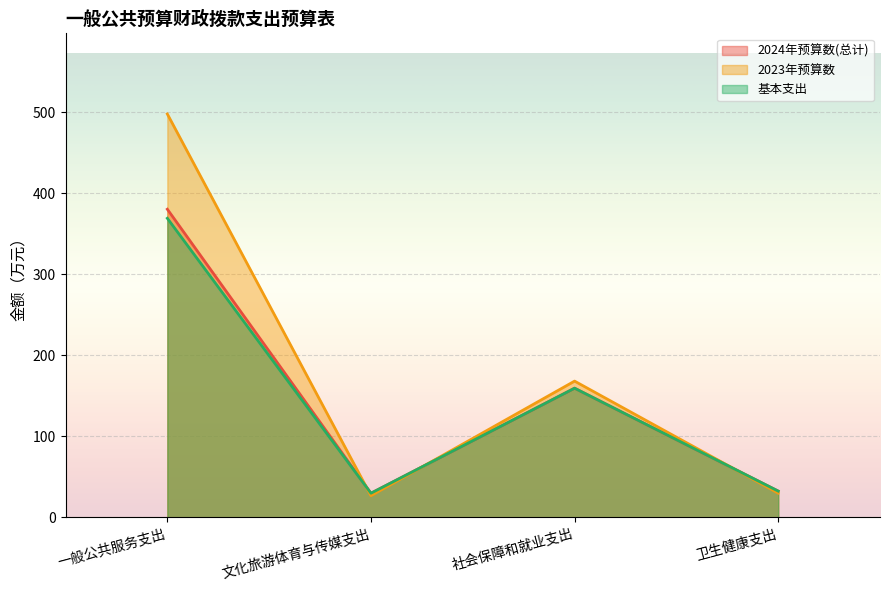

Which series ends up on top after the final intersection of 2023年预算数 and 基本支出?

基本支出